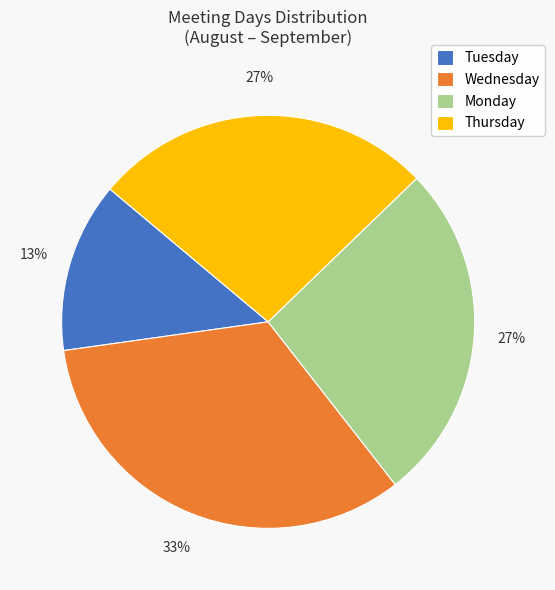

Which category has the biggest portion of the pie?

Wednesday